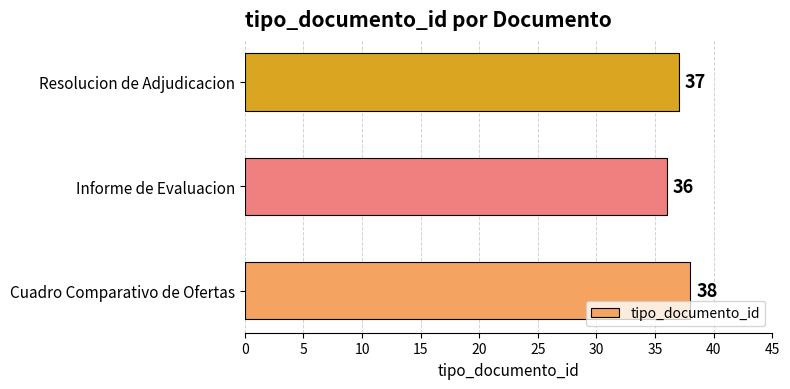

What is the minimum value shown in the chart?

36